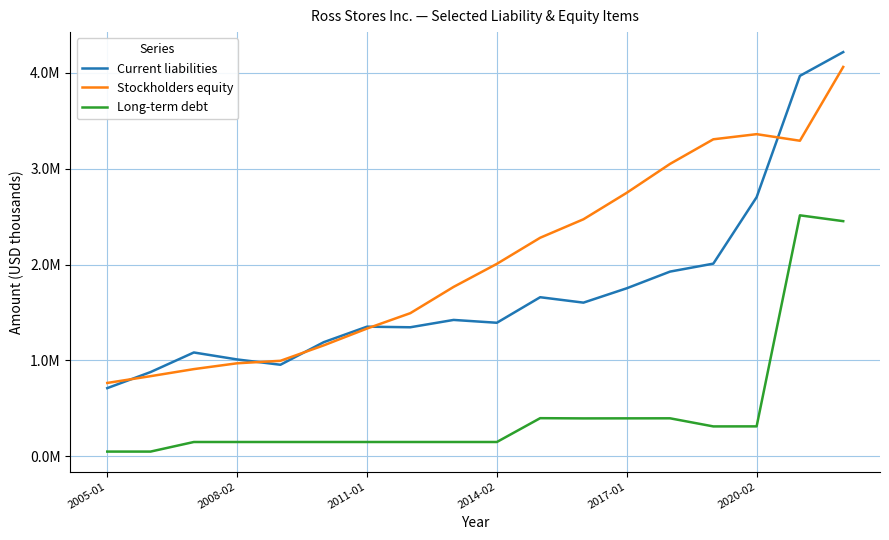

What is the value of the Current liabilities point at the 8th from the left?

1346052